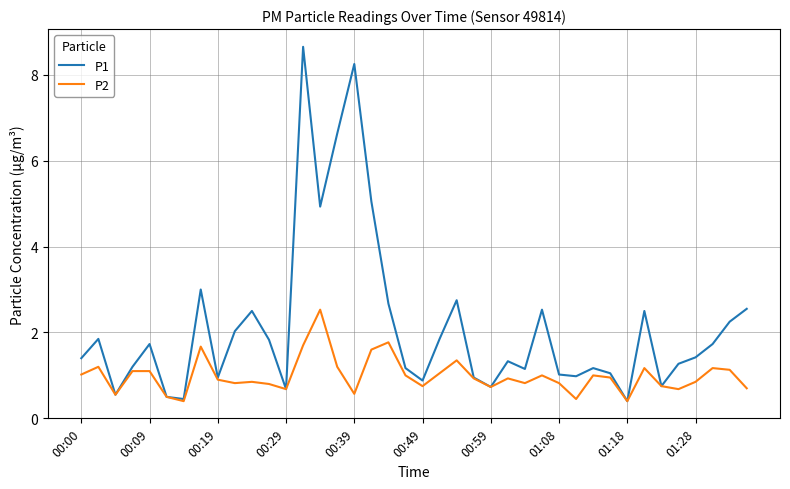

What is the maximum value for P1?

8.7